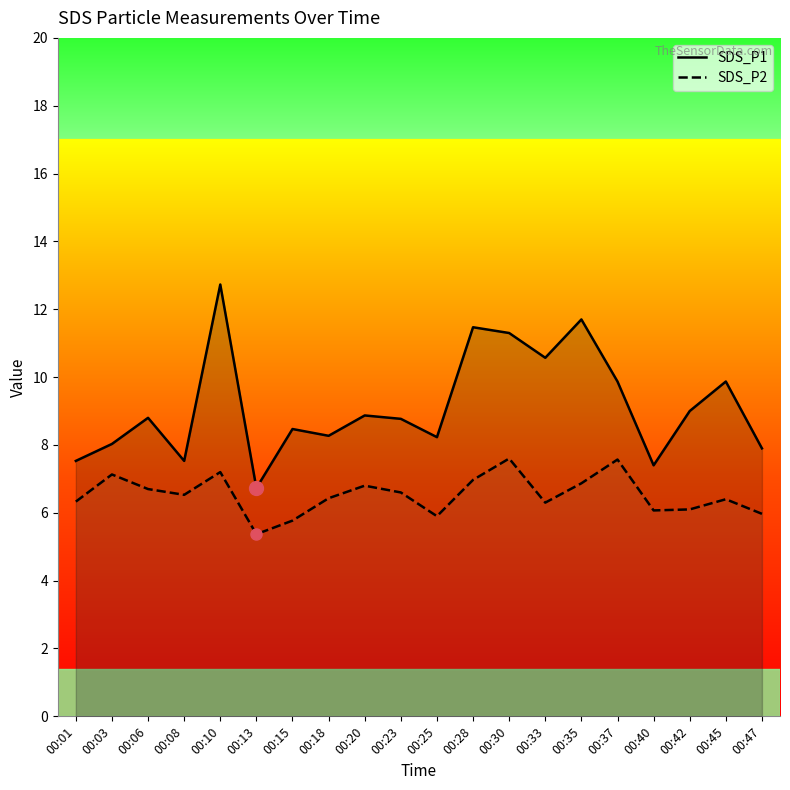

What is the minimum value for SDS_P1?

6.7